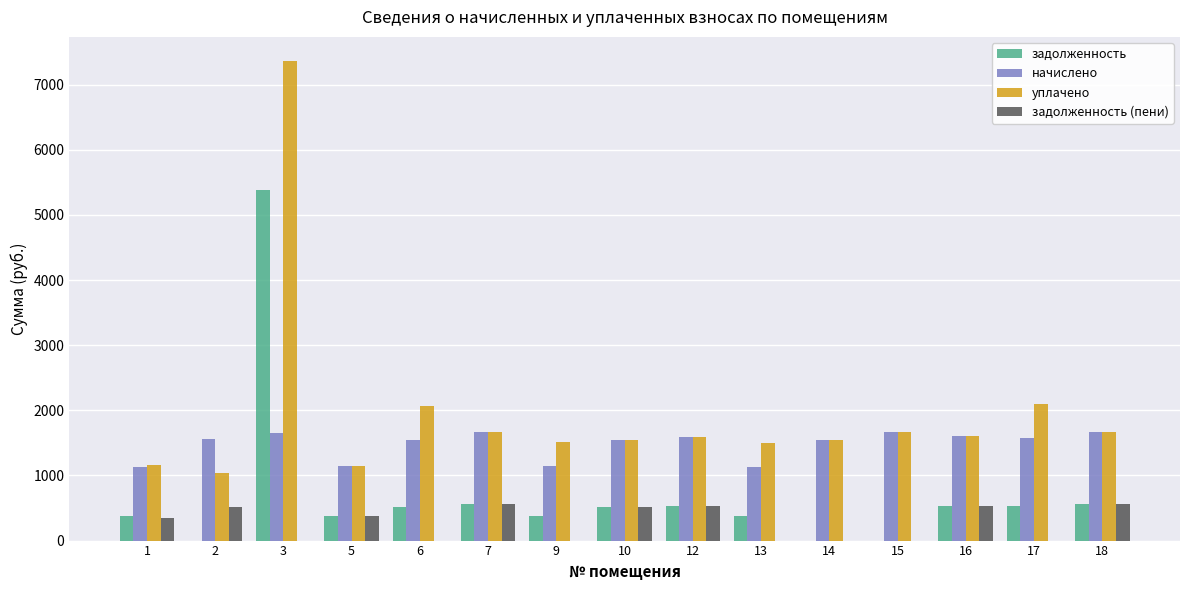

How many data points in уплачено are above 1592?

8